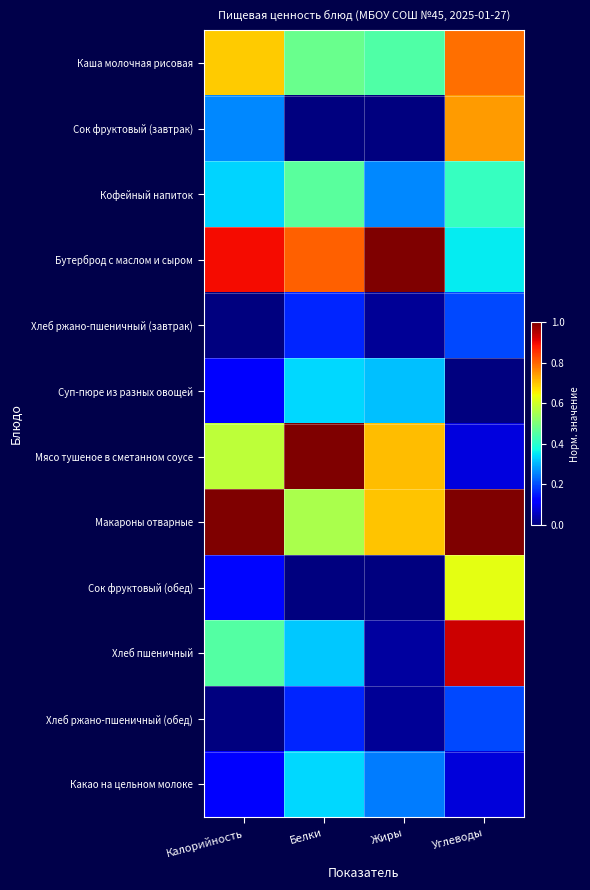

List the series in order of their peak value, lowest first.

Хлеб ржано-пшеничный (завтрак), Хлеб ржано-пшеничный (обед), Суп-пюре из разных овощей, Какао на цельном молоке, Кофейный напиток, Сок фруктовый (обед), Сок фруктовый (завтрак), Каша молочная рисовая, Хлеб пшеничный, Бутерброд с маслом и сыром, Мясо тушеное в сметанном соусе, Макароны отварные